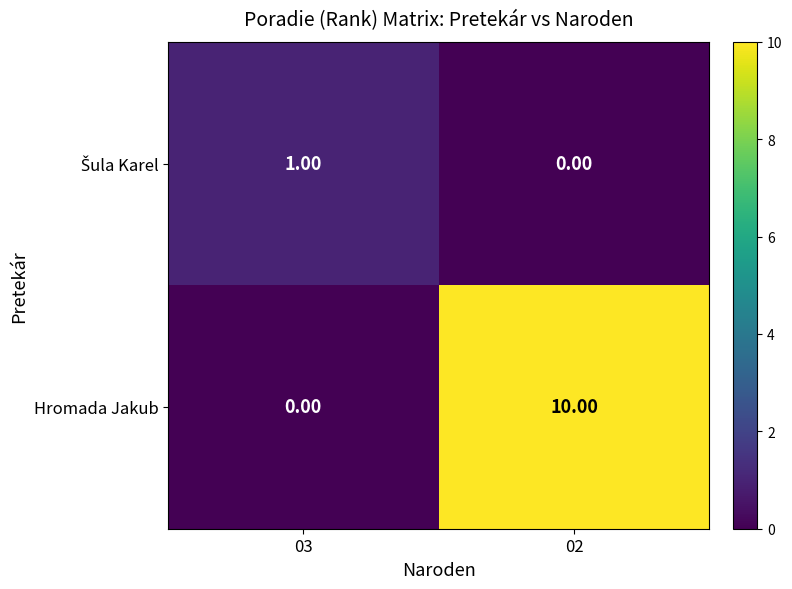

Which series changed the most between 03 and 02?

Hromada Jakub